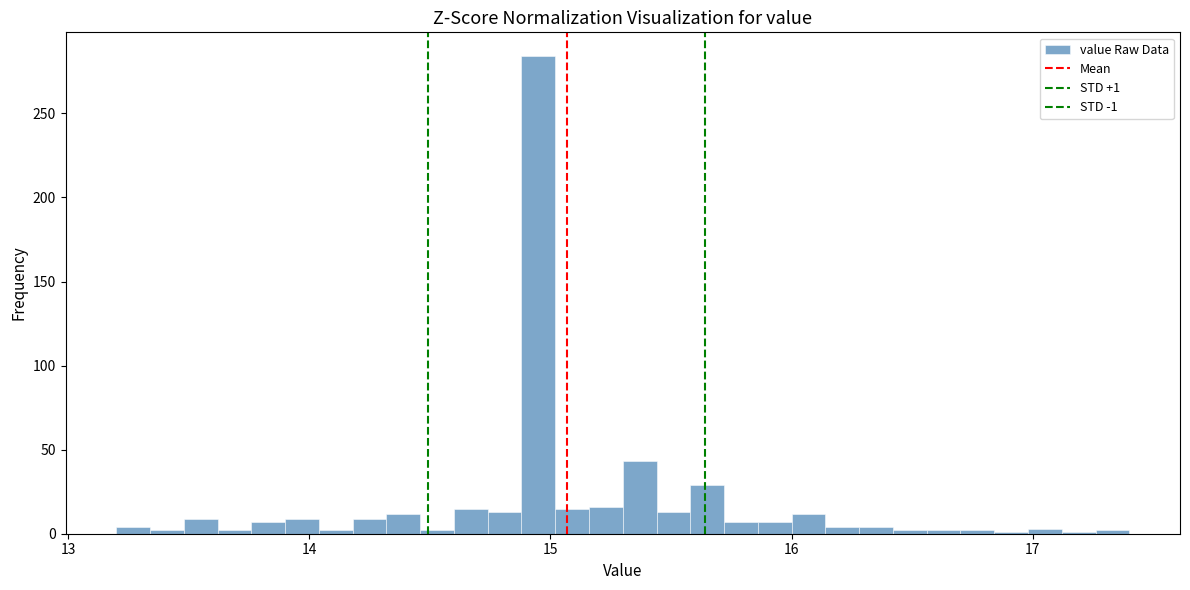

Read against the x-axis, roughly where is the centre of the tallest bar?

15.0